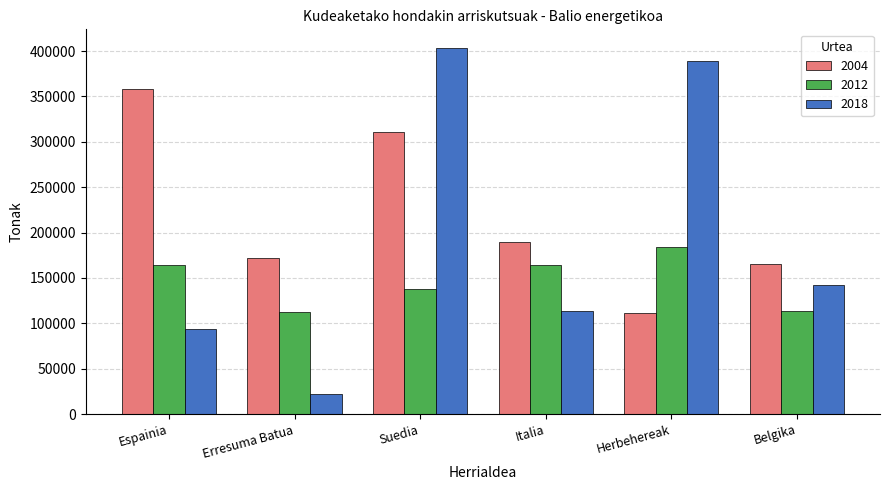

What are all the series names shown in the legend?

2004, 2012, 2018